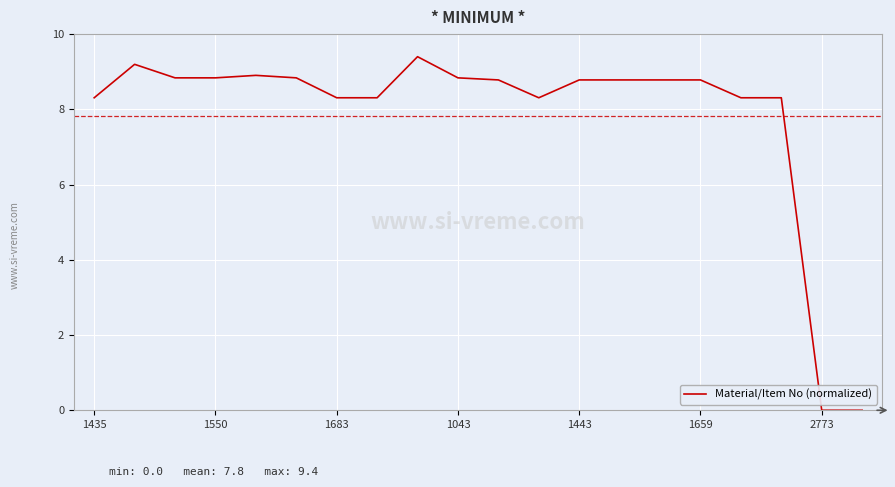

Is this an area chart (filled region under the line)?

No